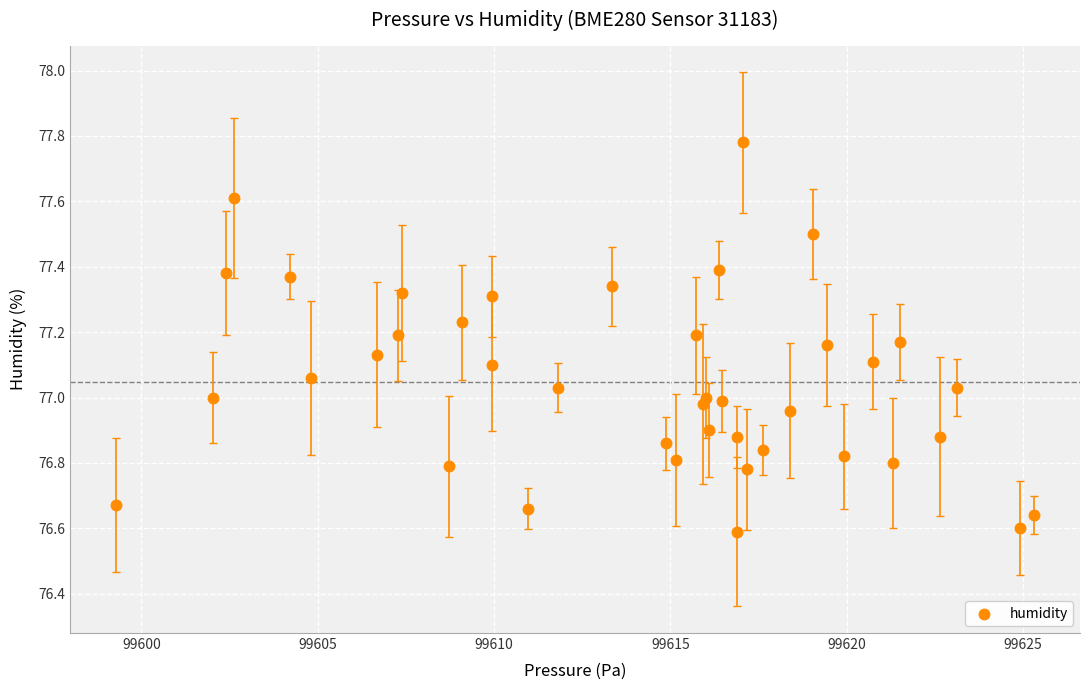

What is the range of X values (max minus min)?

26.0